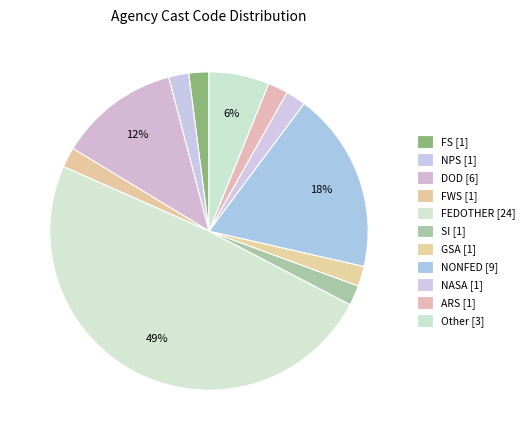

Is there a majority slice in this chart?

No